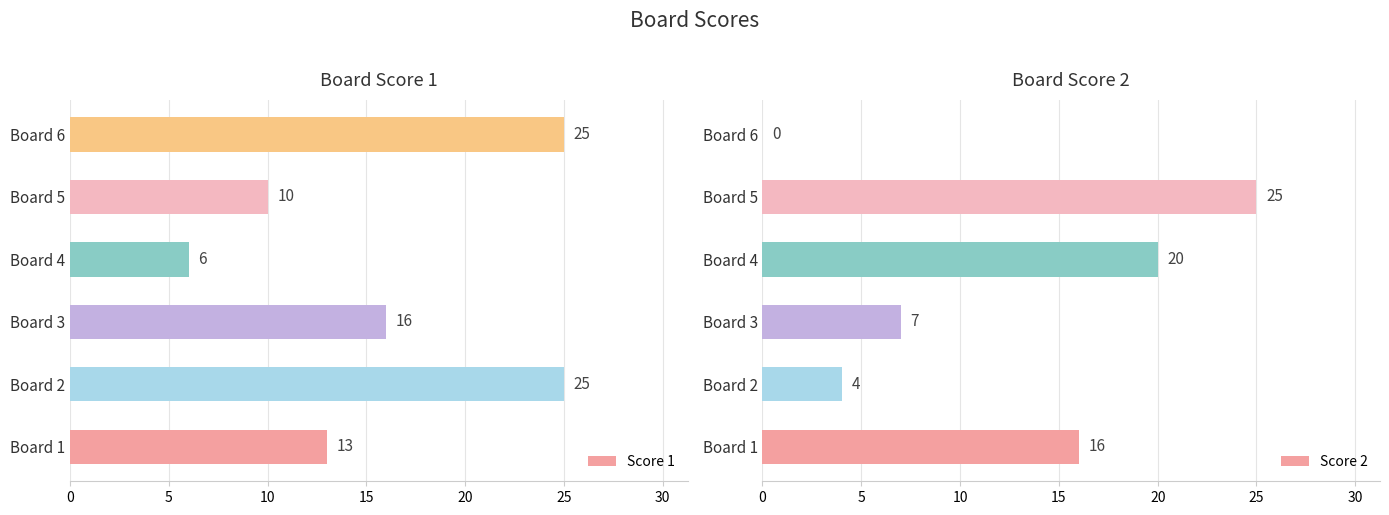

The value of Score 1 at Board 6 is 25. True or false?

True